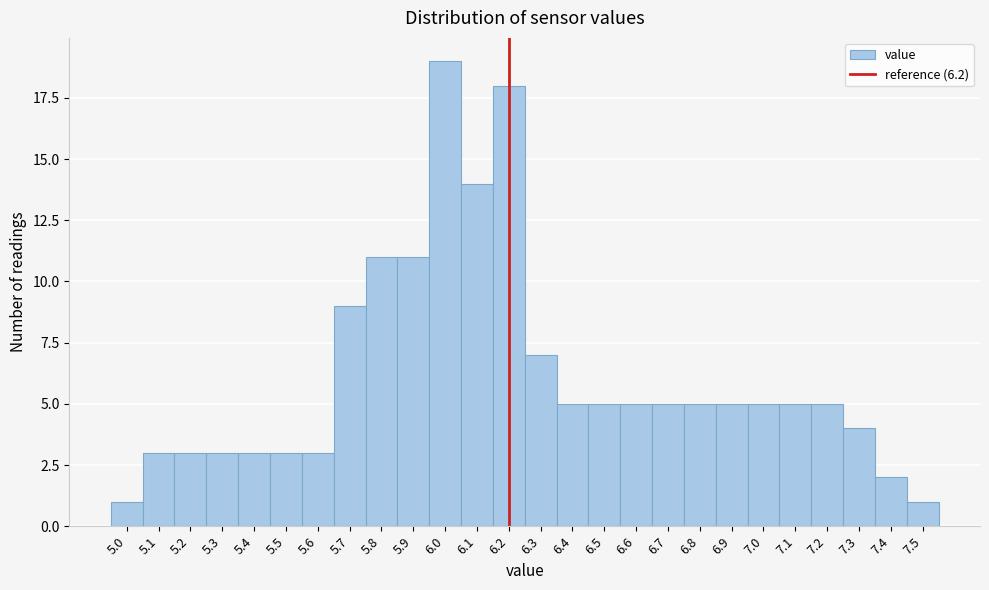

Reading left to right, transcribe this chart: for each bar, give the range it covers on the x-axis and its height. The values are not printed on the chart, so give them approximately, as read against the axis.

4.95 to 5.05: 1
5.05 to 5.15: 3
5.15 to 5.25: 3
5.25 to 5.35: 3
5.35 to 5.45: 3
5.45 to 5.55: 3
5.55 to 5.65: 3
5.65 to 5.75: 9
5.75 to 5.85: 11
5.85 to 5.95: 11
5.95 to 6.05: 19
6.05 to 6.15: 14
6.15 to 6.25: 18
6.25 to 6.35: 7
6.35 to 6.45: 5
6.45 to 6.55: 5
6.55 to 6.65: 5
6.65 to 6.75: 5
6.75 to 6.85: 5
6.85 to 6.95: 5
6.95 to 7.05: 5
7.05 to 7.15: 5
7.15 to 7.25: 5
7.25 to 7.35: 4
7.35 to 7.45: 2
7.45 to 7.55: 1